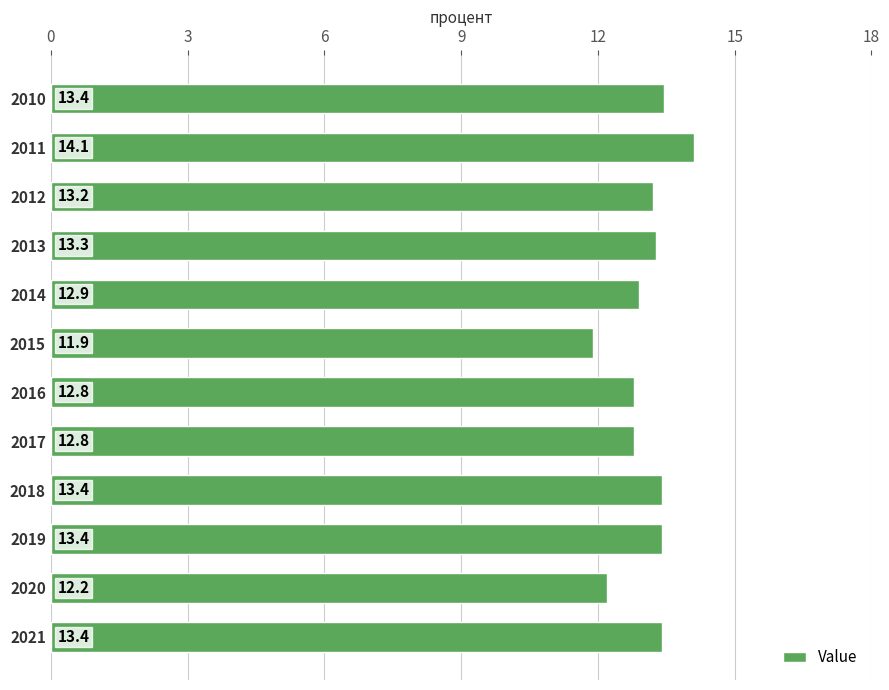

The value at 2017 is 21.5. True or false?

False